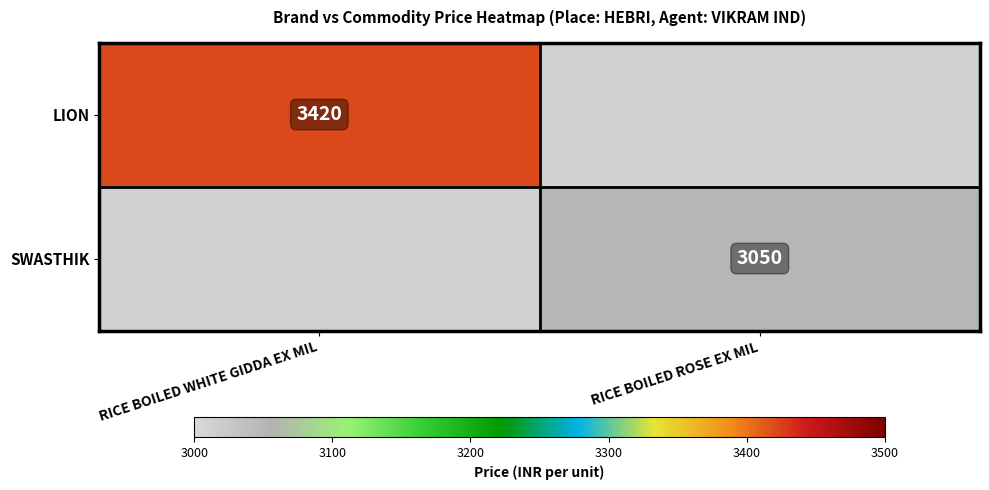

True or false: LION has a value of 5200 at RICE BOILED WHITE GIDDA EX MIL.

False